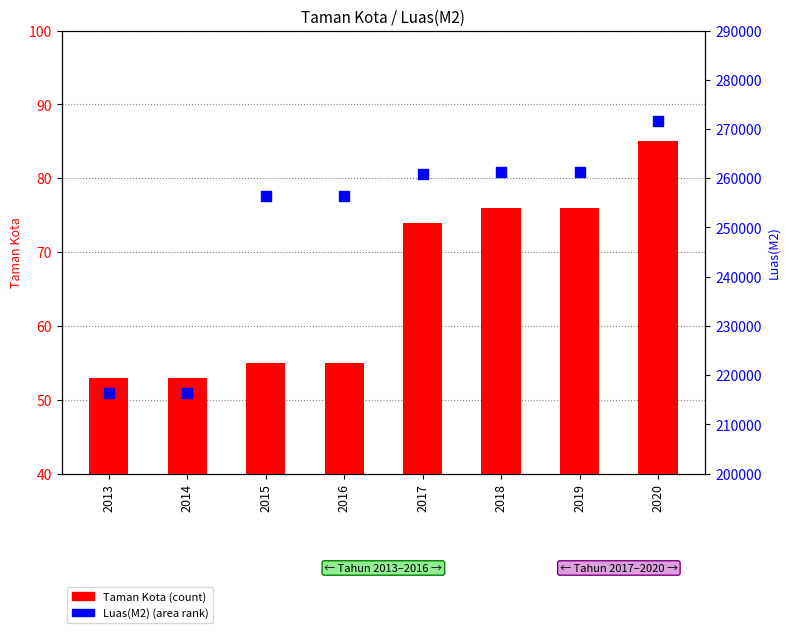

Which series reaches the maximum Y coordinate?

Luas(M2)